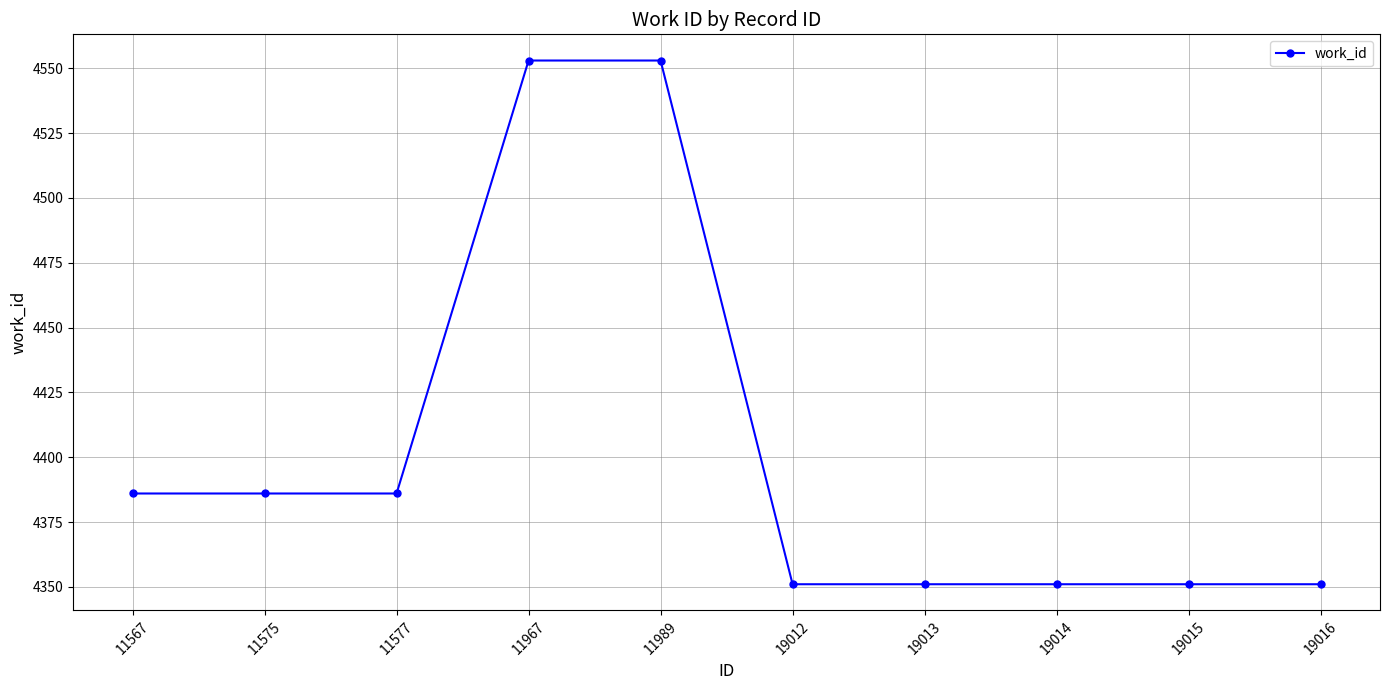

What is the sum of the values at 19013 and 11989?

8904